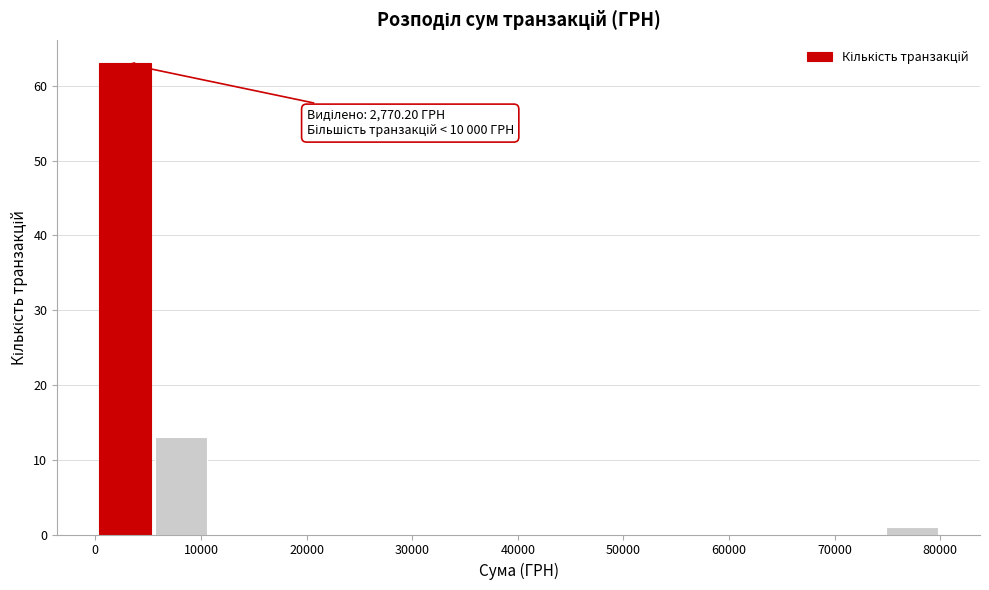

Which range on the x-axis has the tallest bar?

0 to 5000